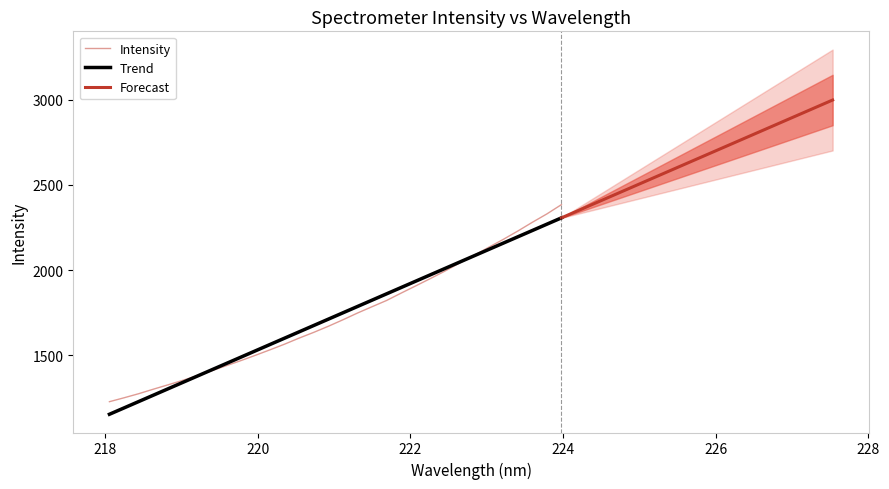

What is the smallest value displayed?

1229.1